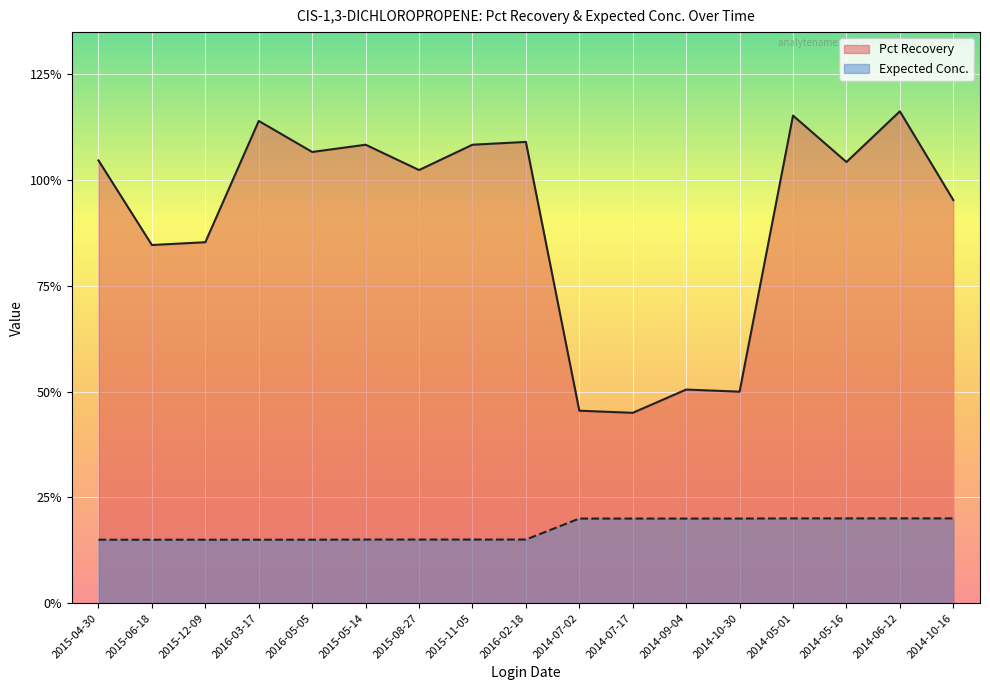

What is the value of the Pct Recovery point at the 3rd from the left?

0.9